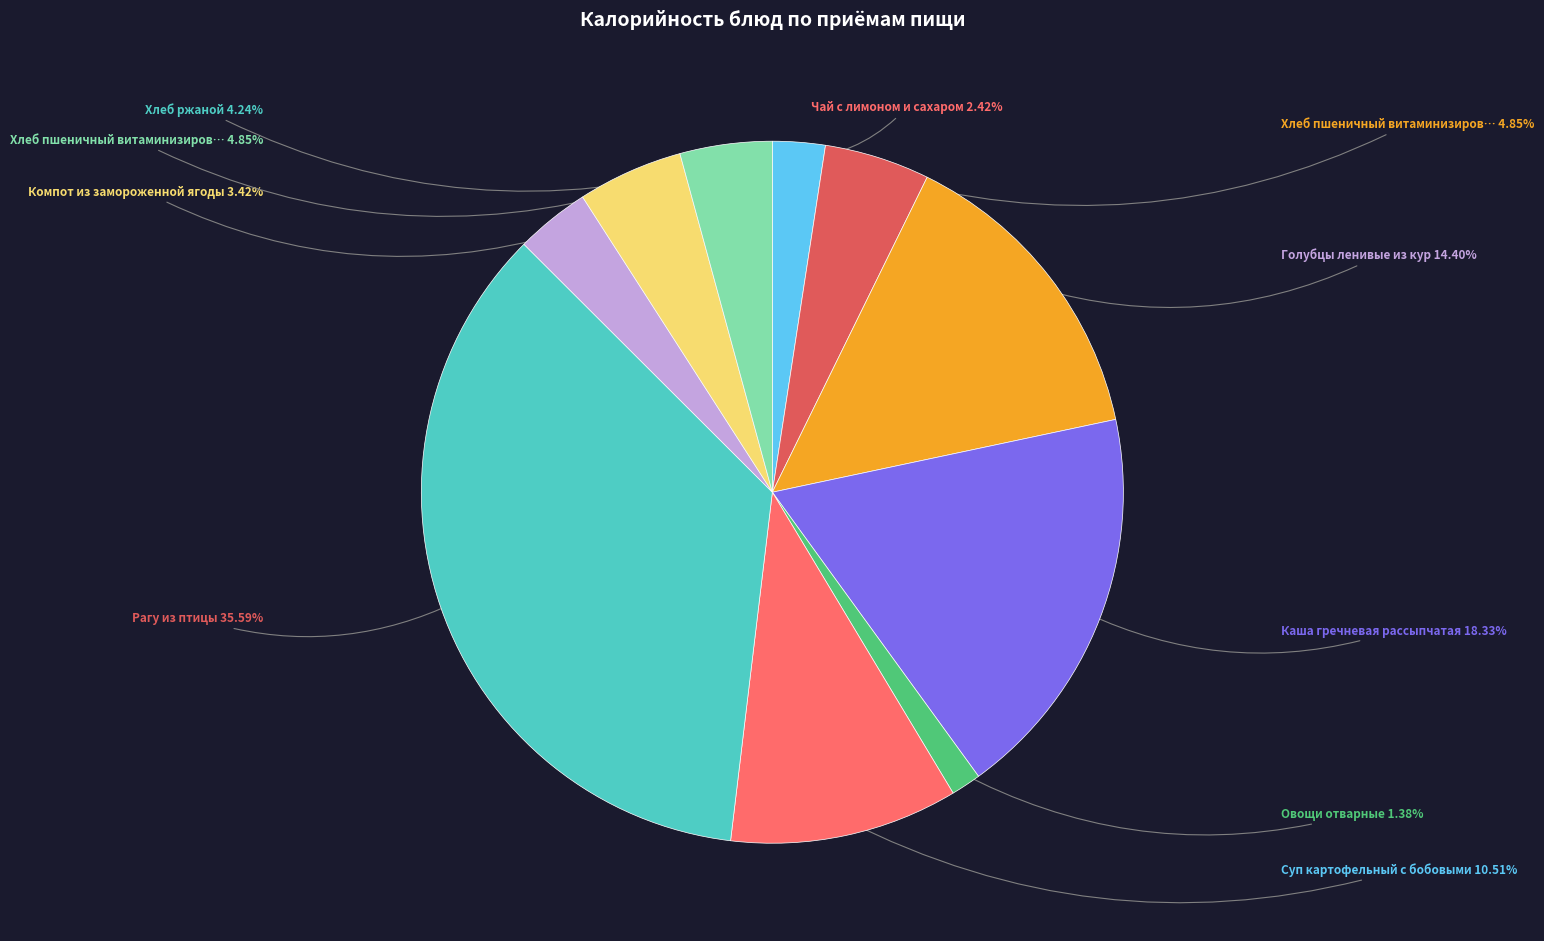

How many segments does this pie chart have?

10